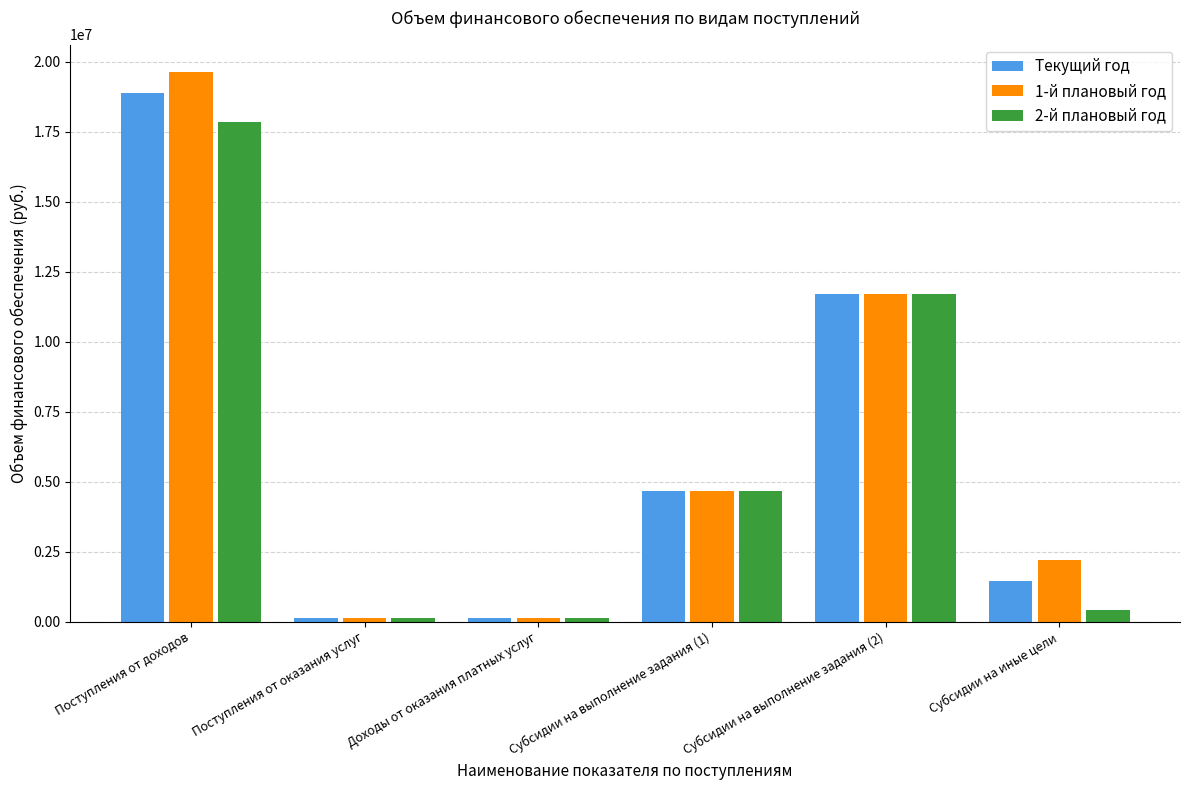

How many groups of bars are there?

6